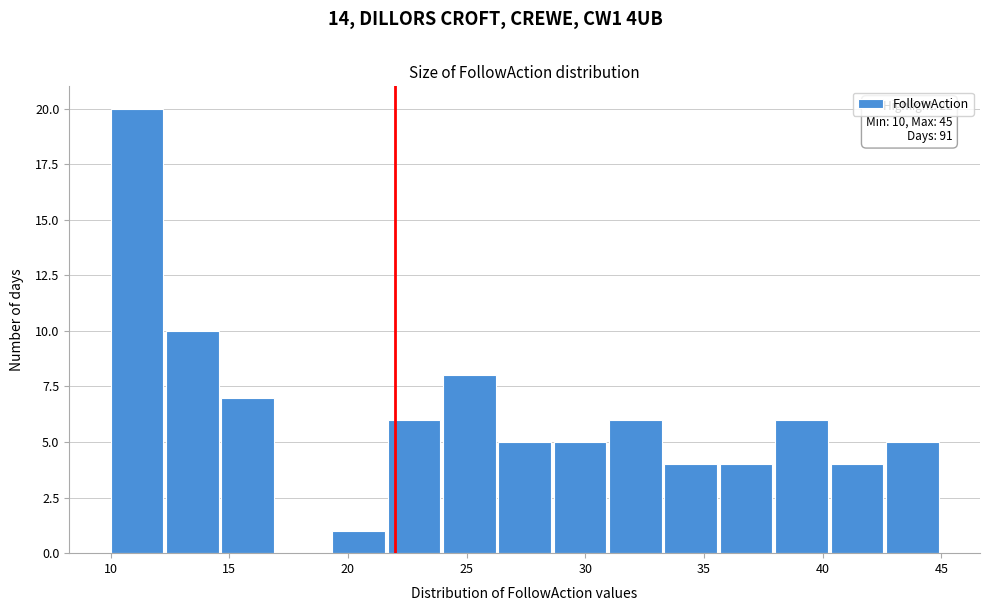

Which range on the x-axis has the tallest bar?

10.0 to 12.5